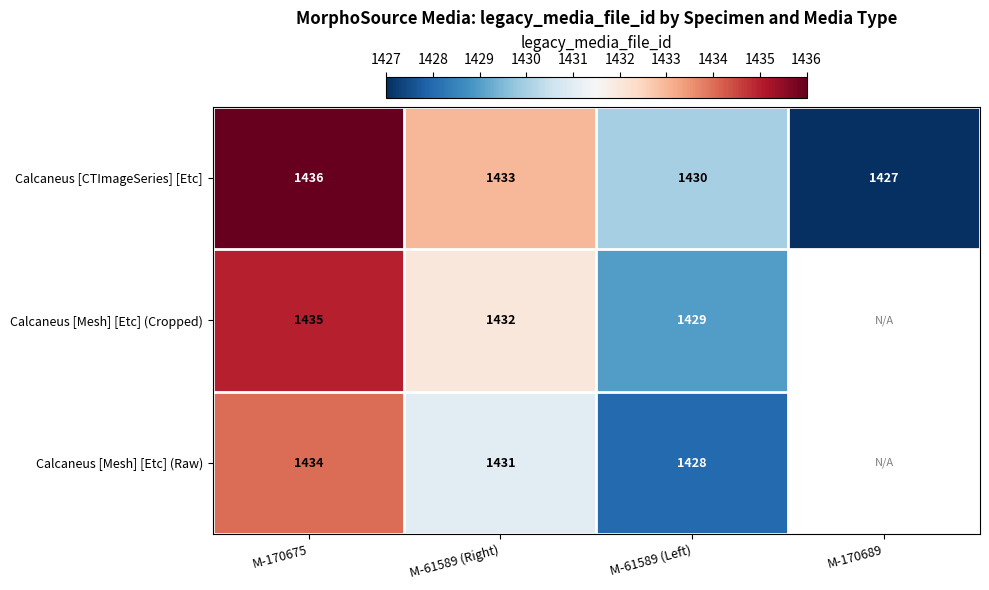

At how many categories does at least one series exceed 1435?

1